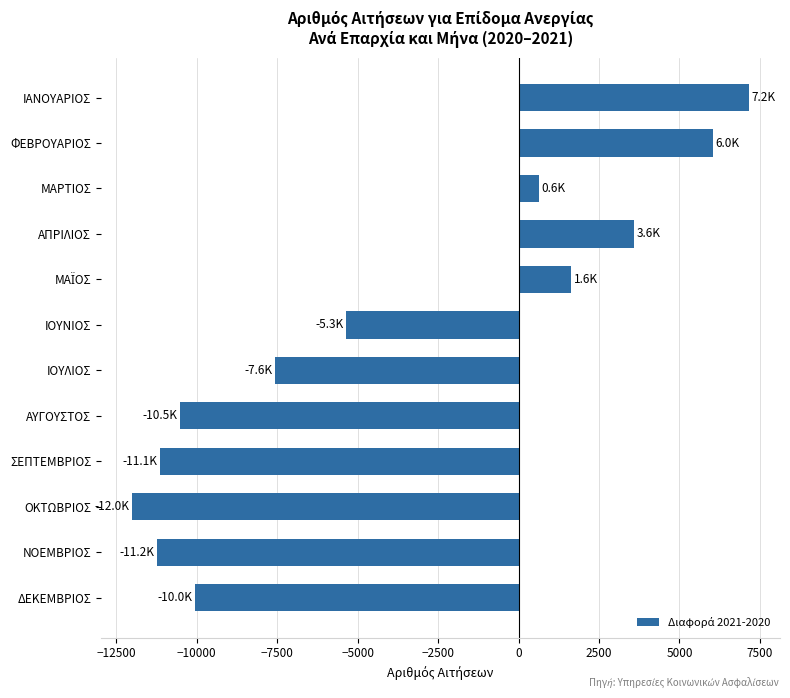

What is the average value?

-4065